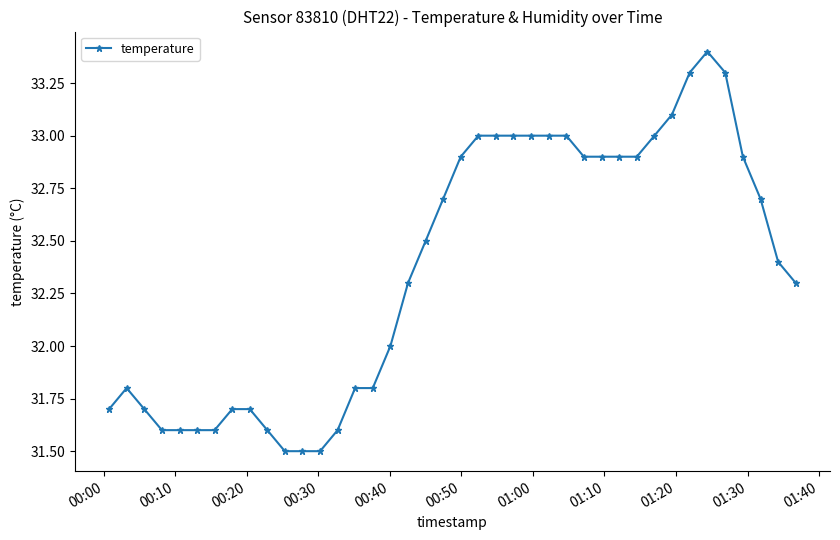

What is the sum of all values?

1294.7